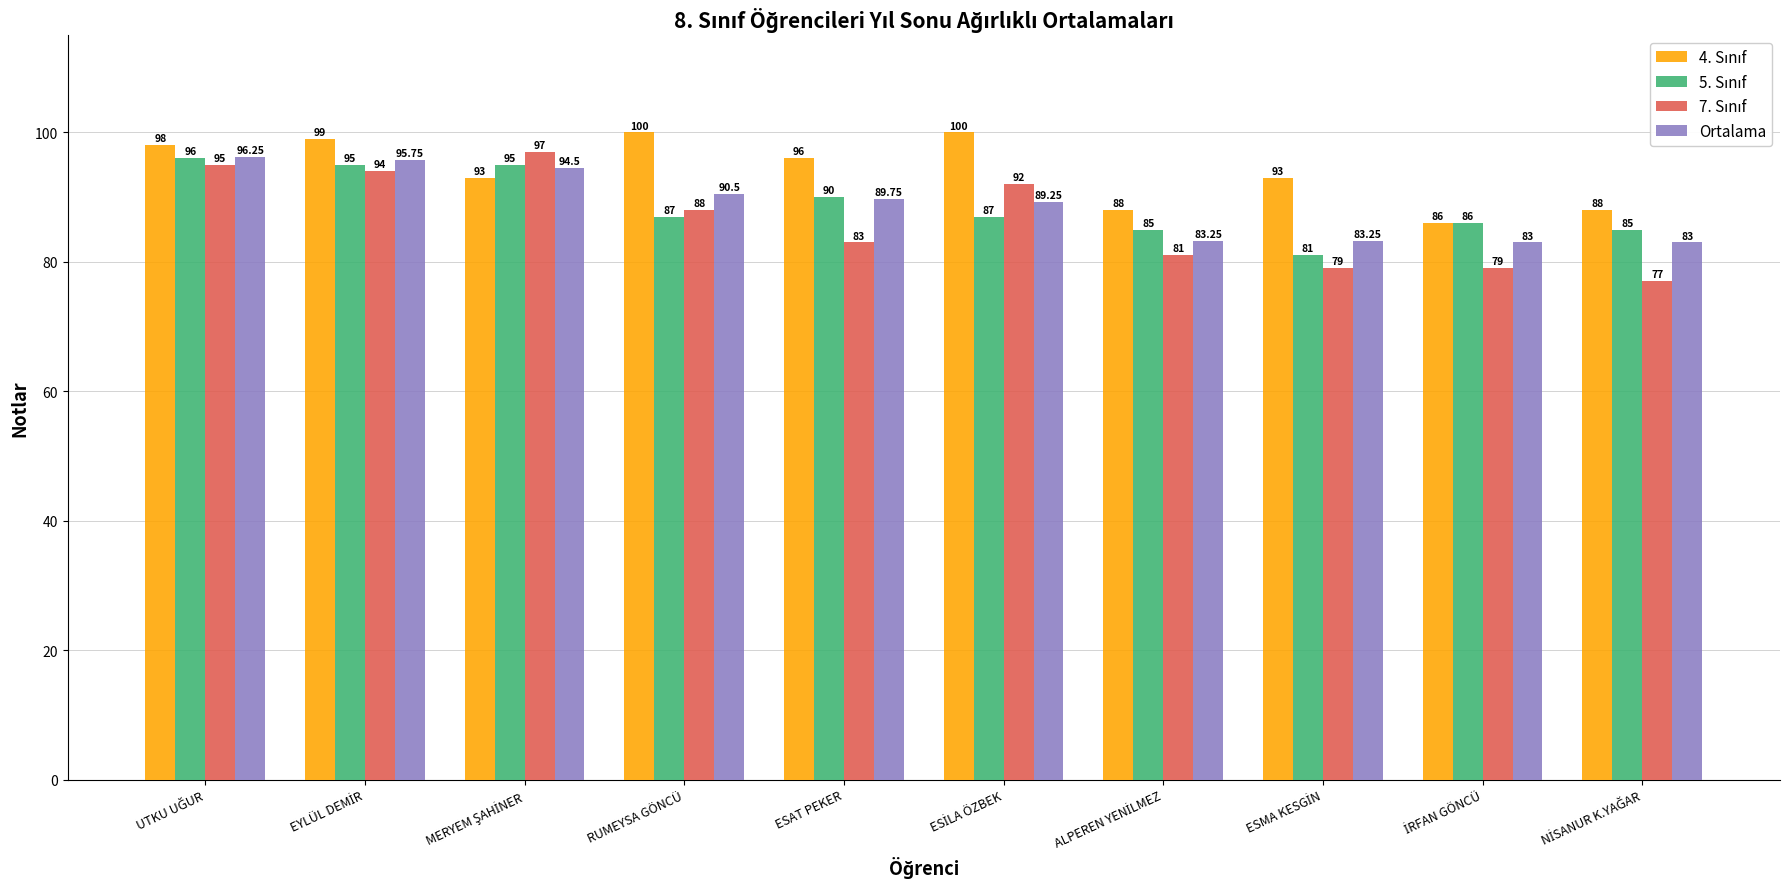

What is the spread (max minus min) of values at ESAT PEKER?

13.0